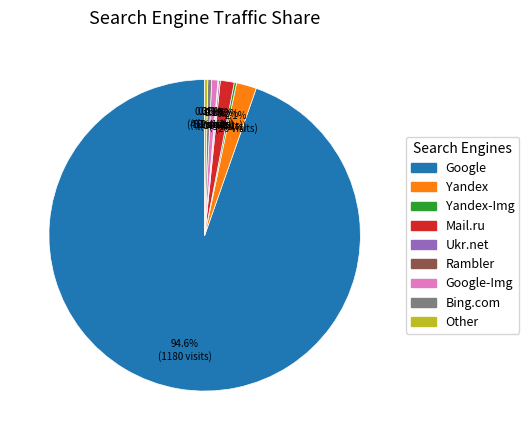

Does Google-Img represent more than half of the total?

No